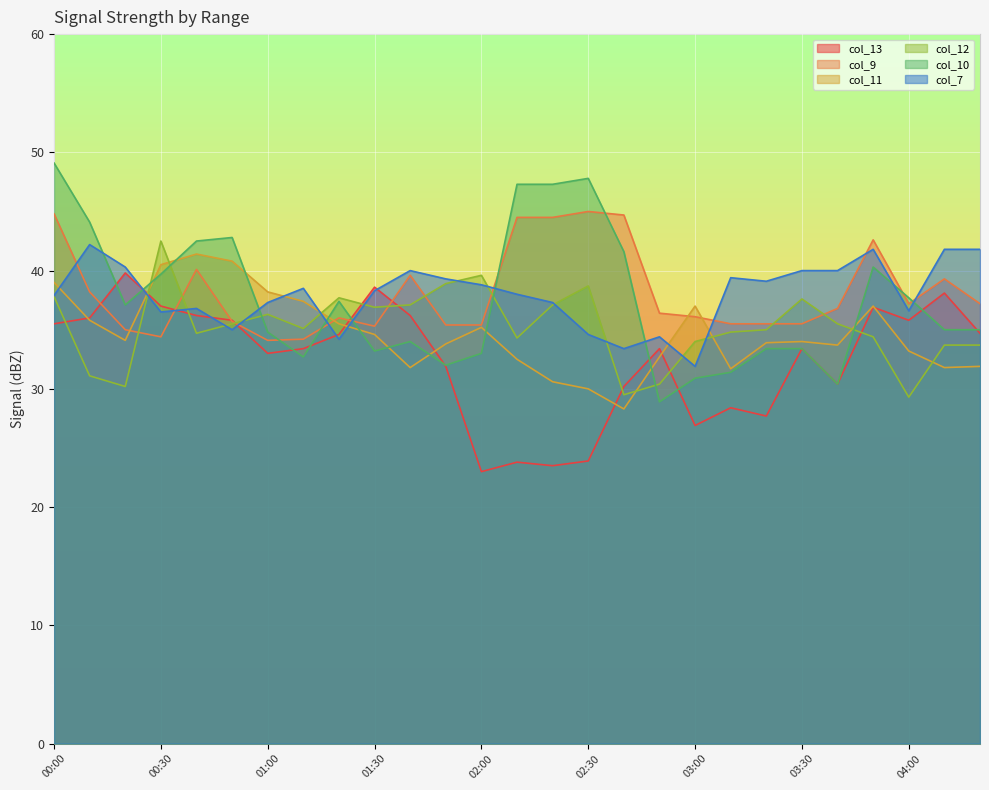

What is the difference between the highest and lowest values at 02:10?

23.5